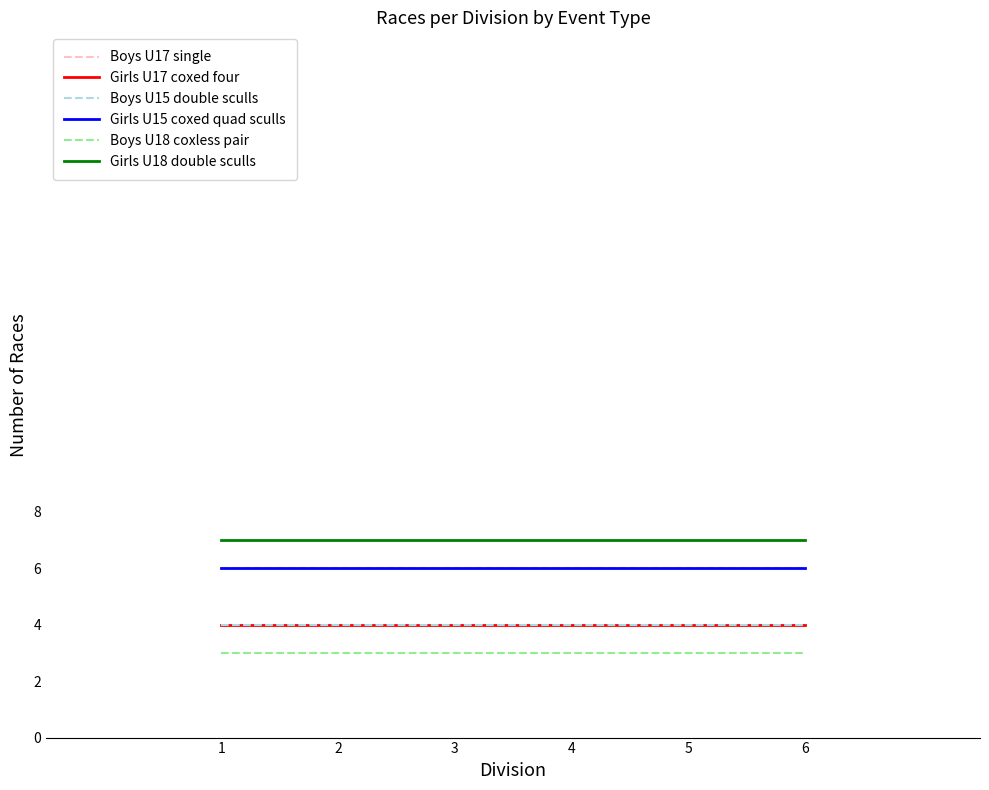

List the series in order of their peak value, highest first.

Girls U18 double sculls, Boys U17 single, Girls U15 coxed quad sculls, Girls U17 coxed four, Boys U15 double sculls, Boys U18 coxless pair